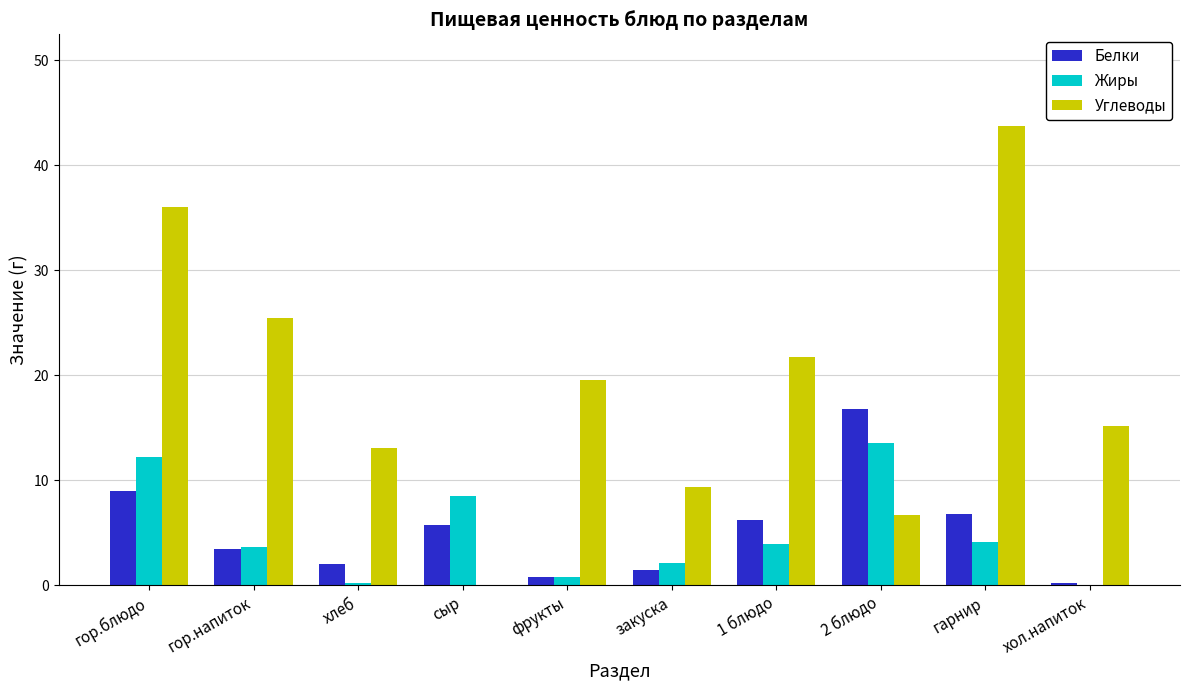

What is the sum of the Жиры values at гор.напиток and гарнир?

7.8